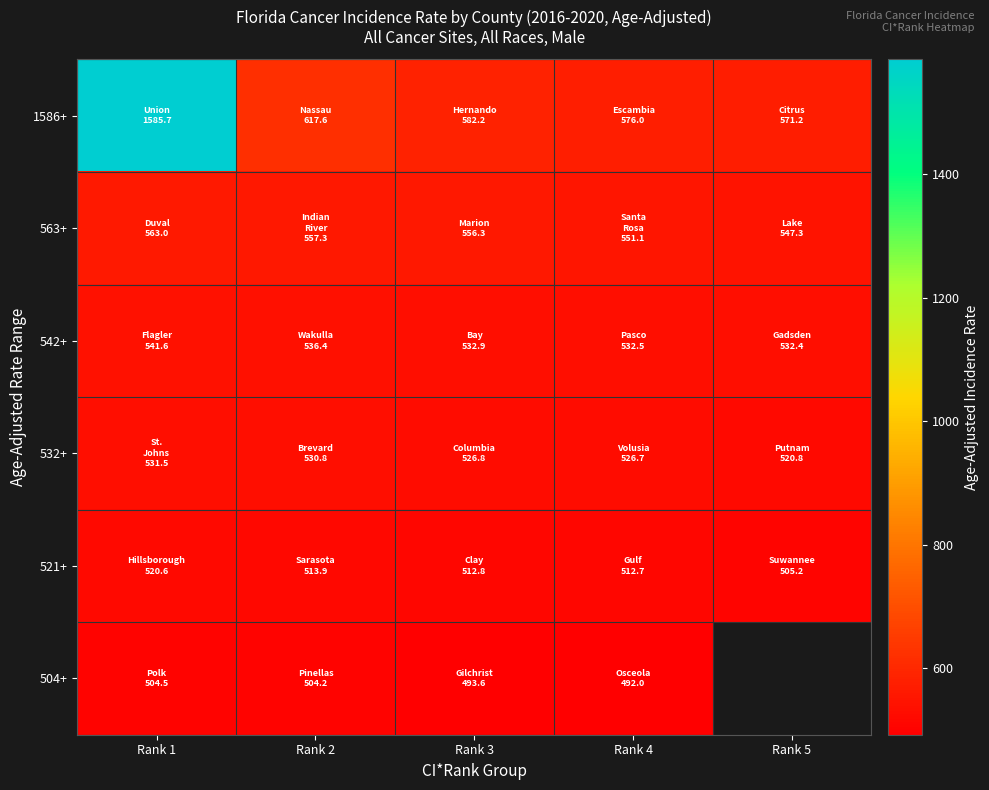

What value does the 504+ series have at Rank 2?

504.2